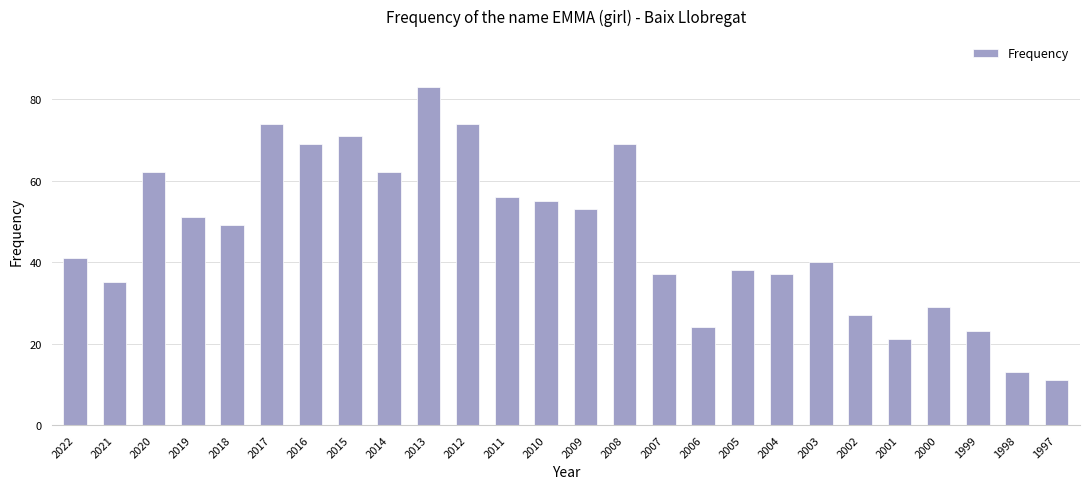

Are the bars horizontal?

No